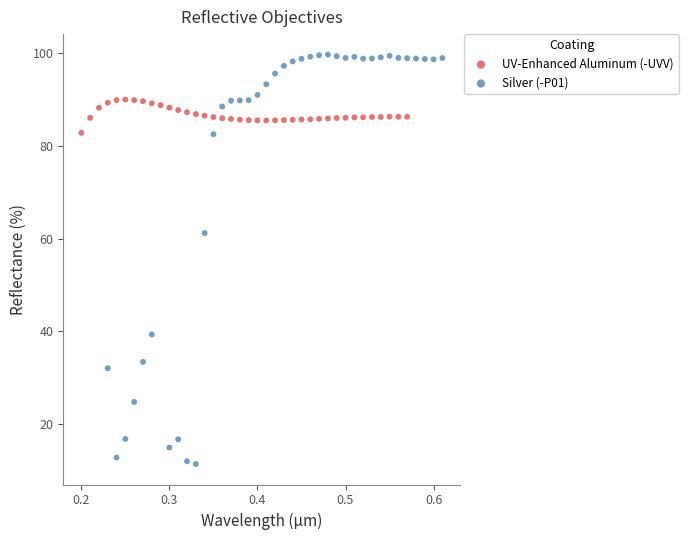

Which series contains the lowest Y value?

Silver (-P01)